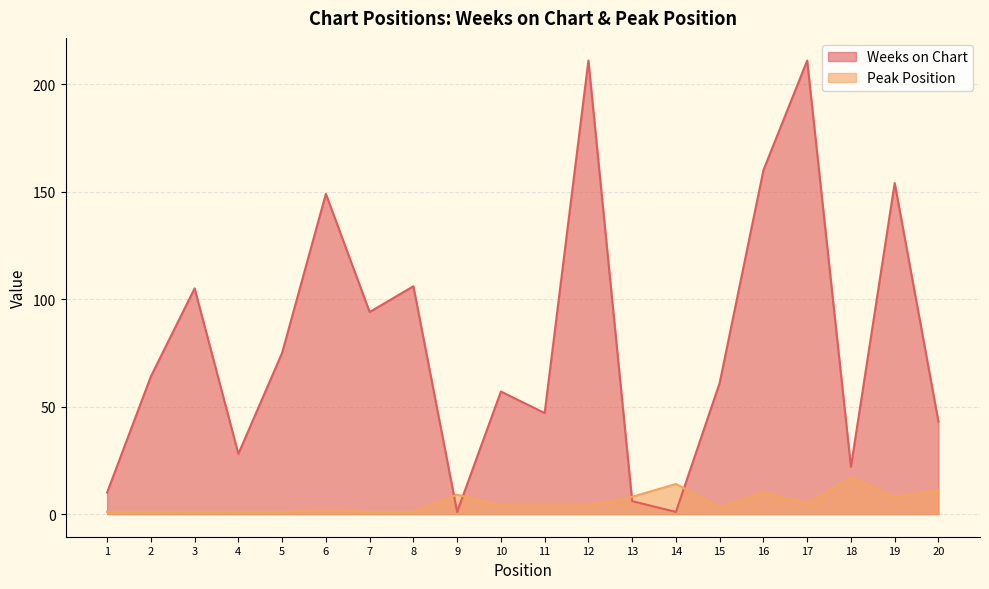

Between which two adjacent categories do Peak Position and Weeks on Chart first intersect?

8 and 9